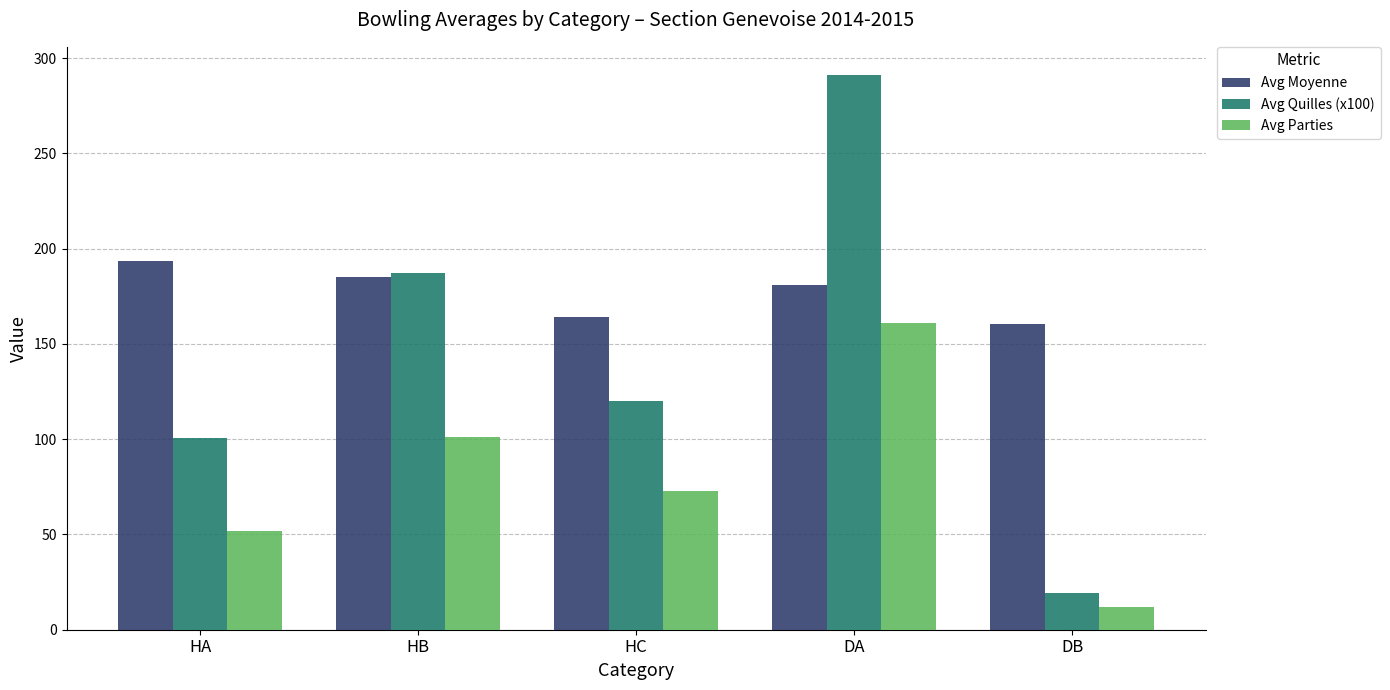

At which category is the sum across all series the highest?

DA